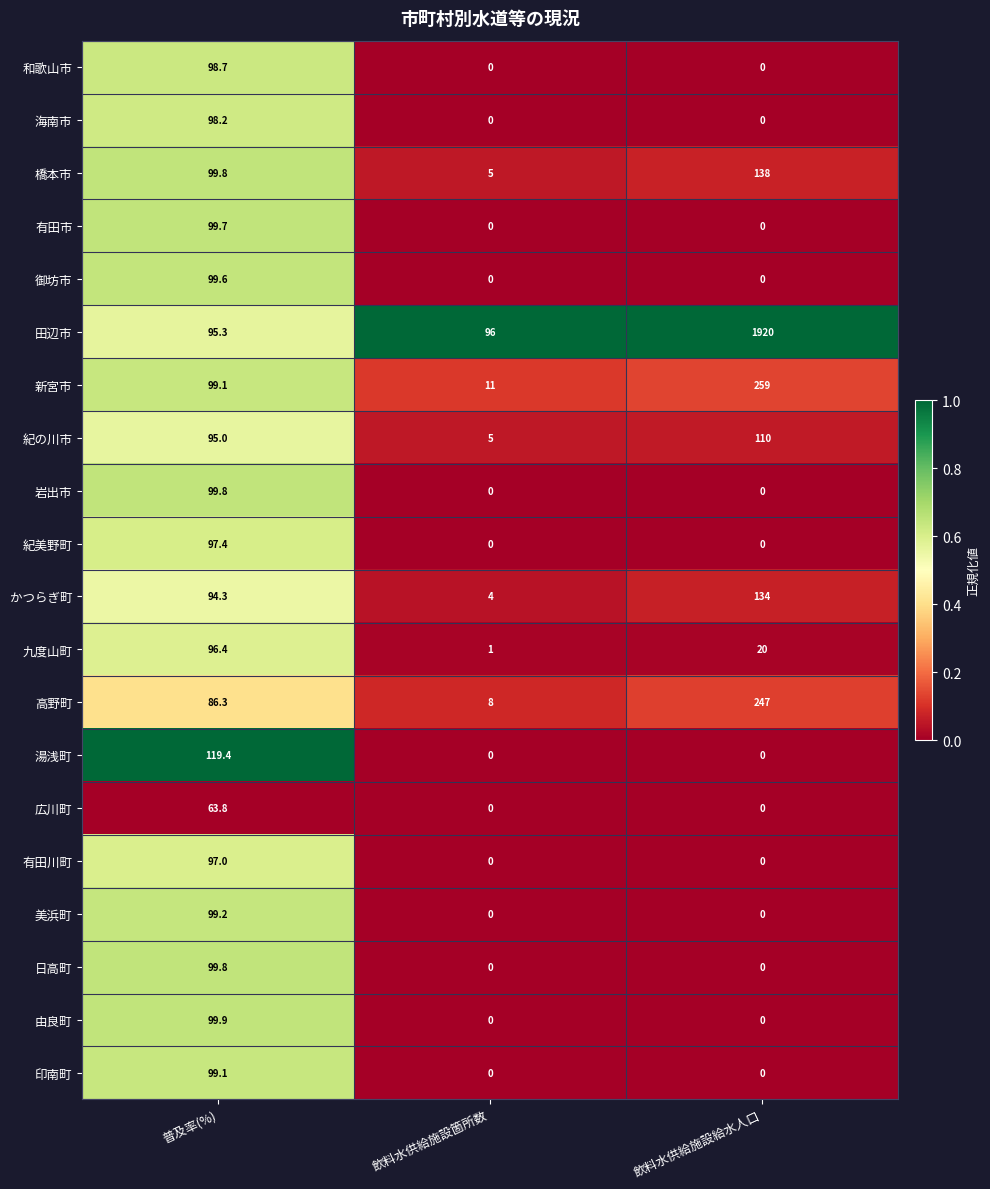

List the labels in order of 新宮市 value, largest first.

飲料水供給施設給水人口, 普及率(%), 飲料水供給施設箇所数